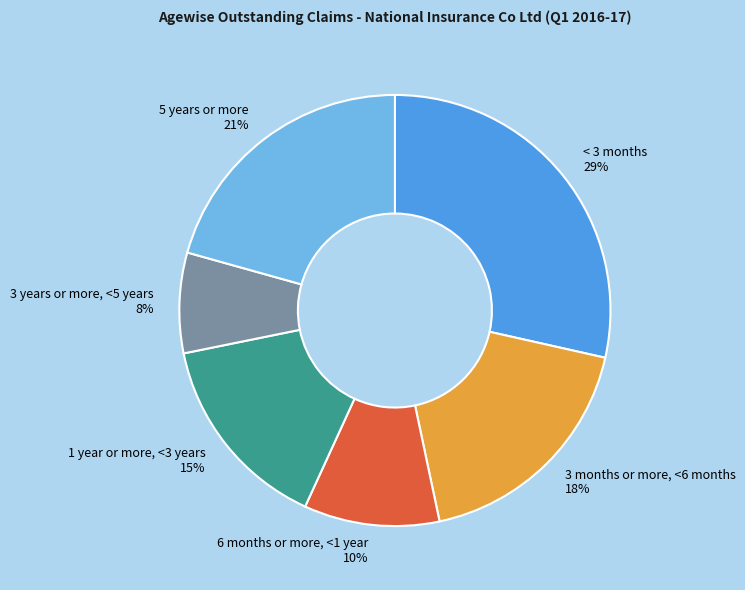

How many segments does this pie chart have?

6